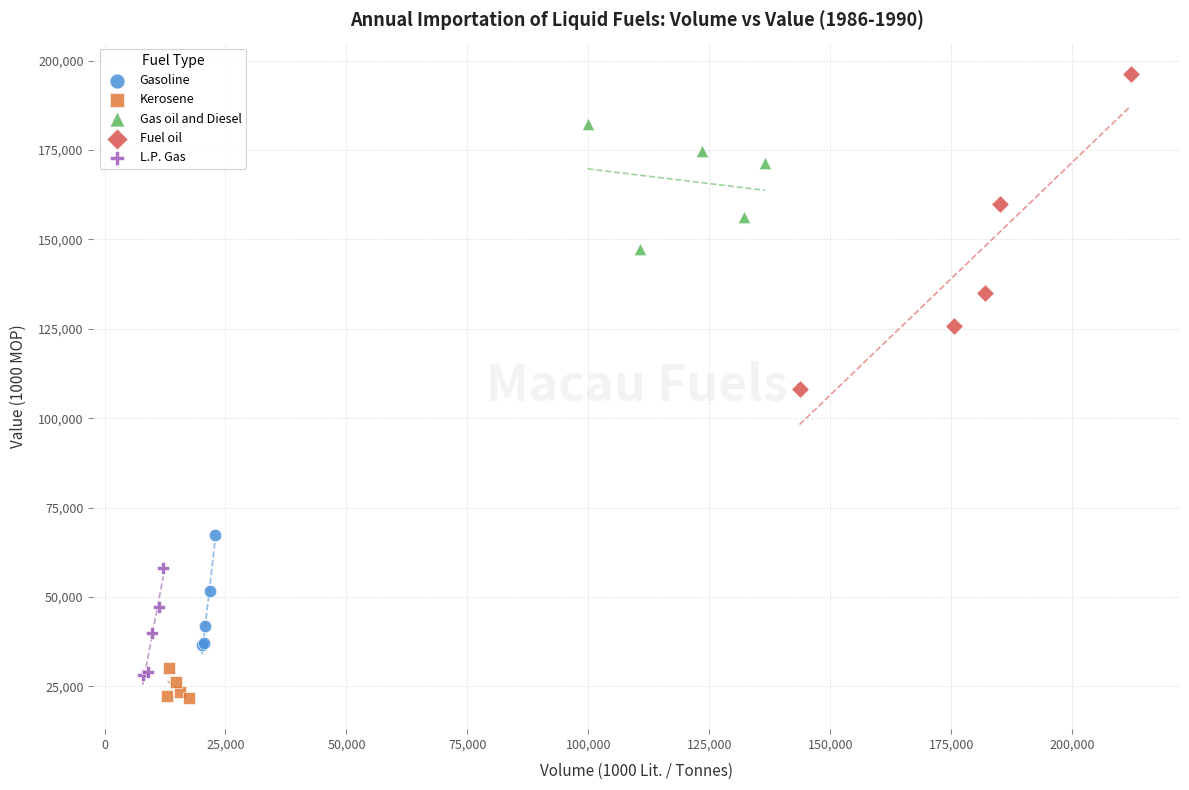

Which series contains the highest Y value?

Fuel oil